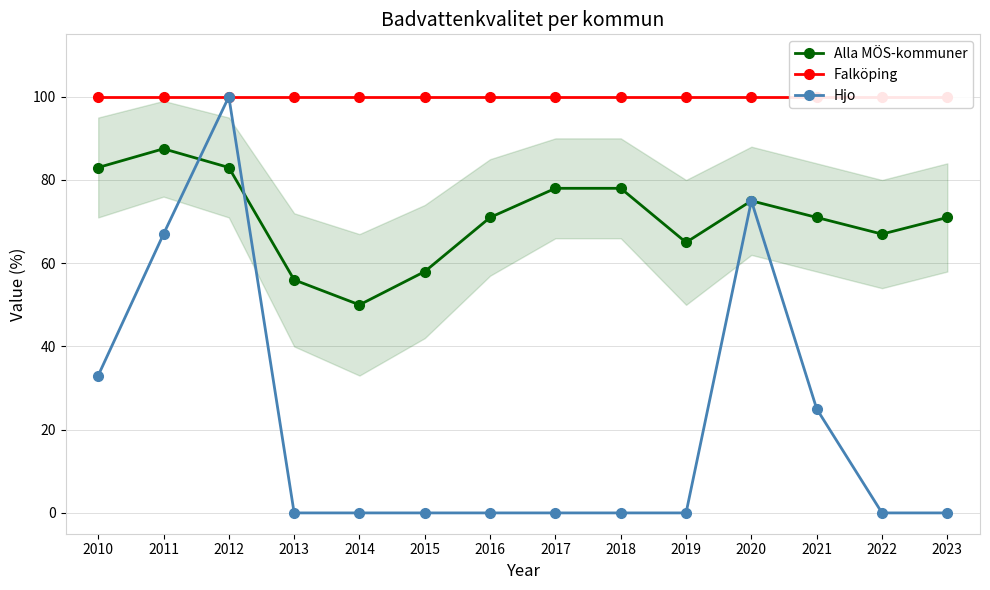

How many data points in Alla MÖS-kommuner are less than 71?

5